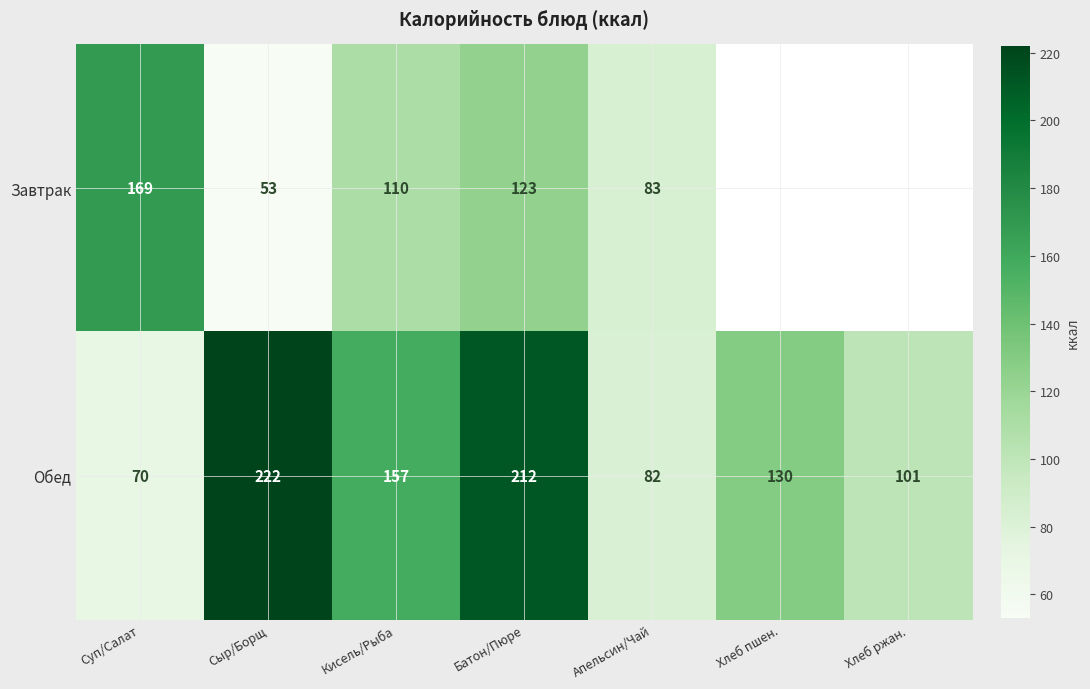

At which label is Обед closest to 146?

Кисель/Рыба